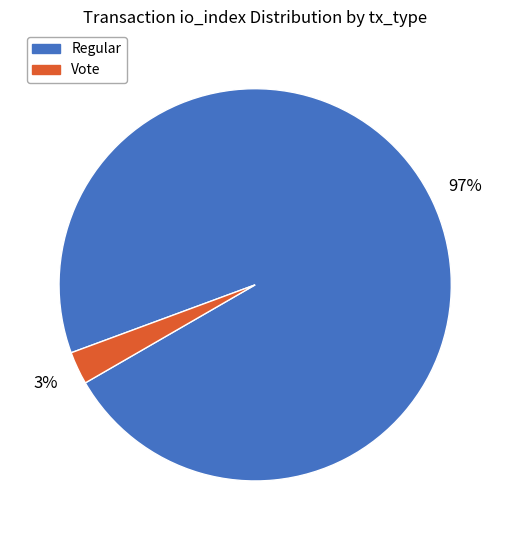

Is it true that Regular is 97% of the pie?

True